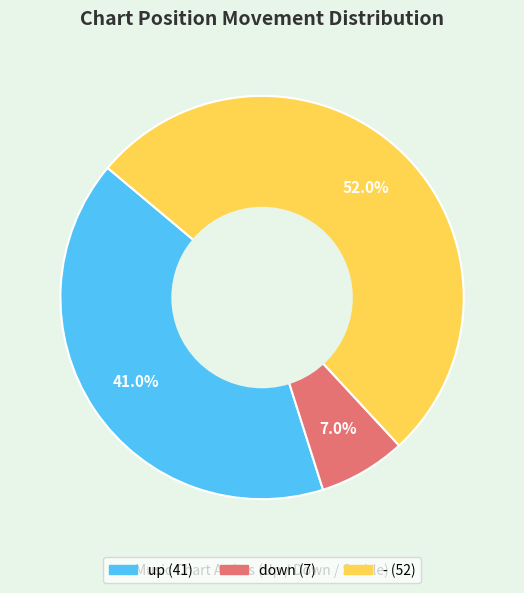

What percentage is the up slice, to the nearest percent?

41%